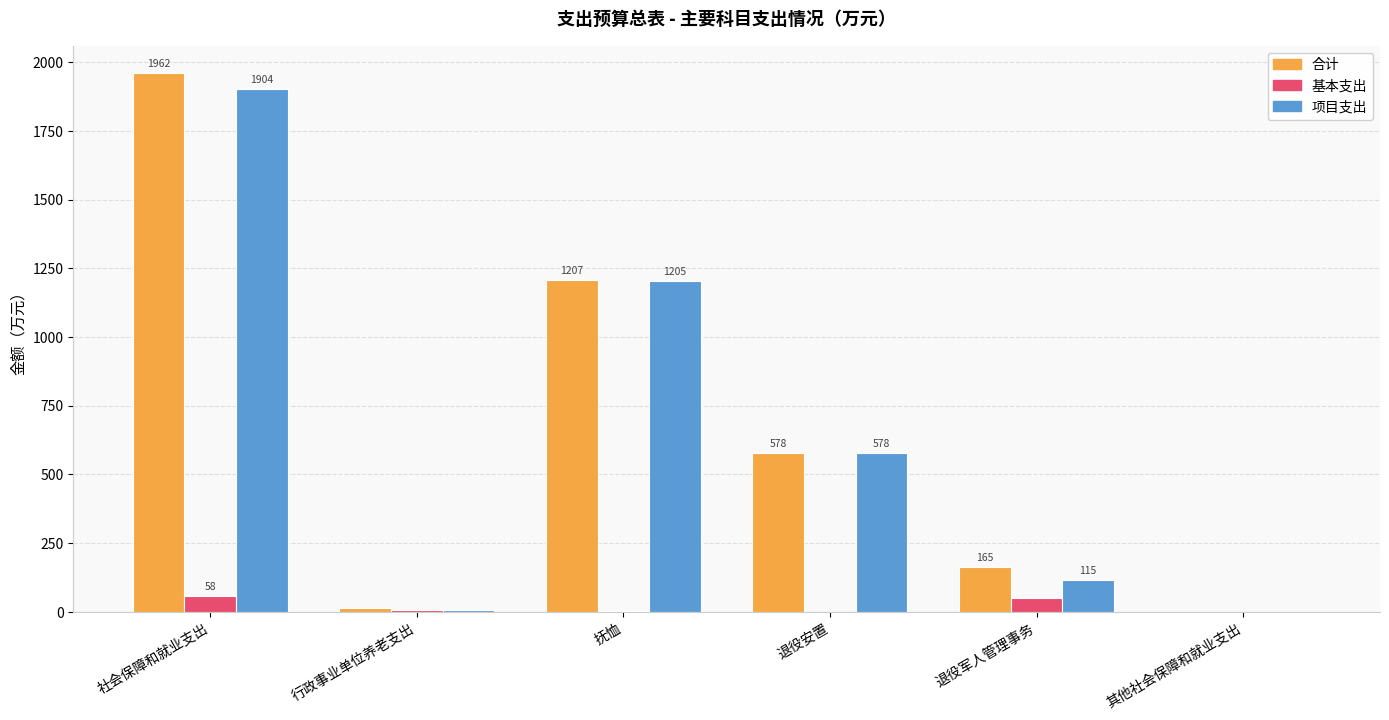

The 基本支出 series shows 49.5 at 退役军人管理事务. True or false?

True